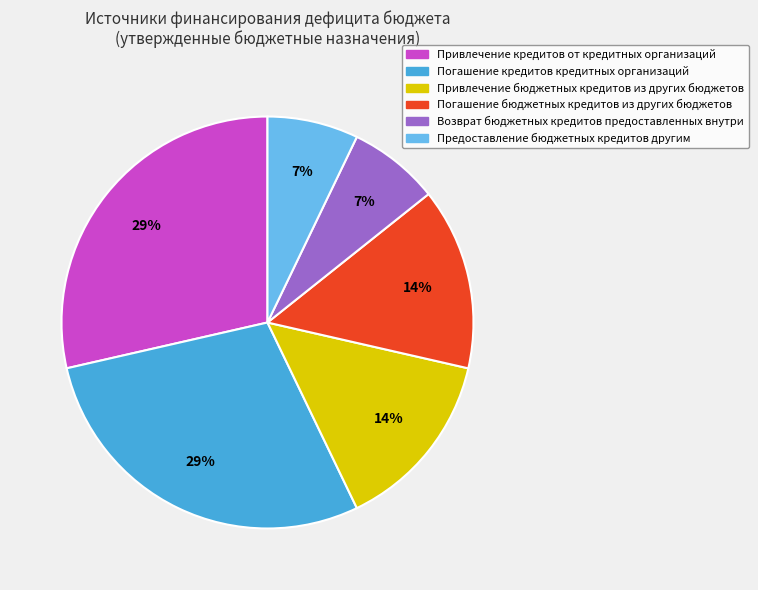

What percentage is the Предоставление бюджетных кредитов другим slice, to the nearest percent?

7%